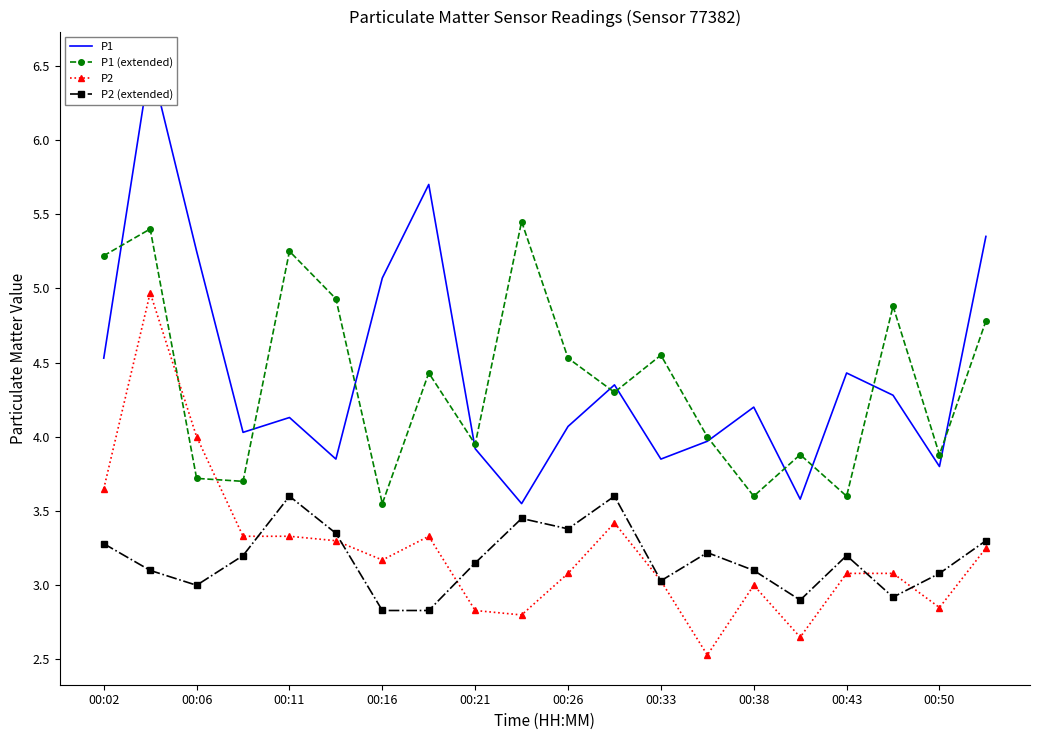

The value of P2 at 00:33 is 4.7. True or false?

False